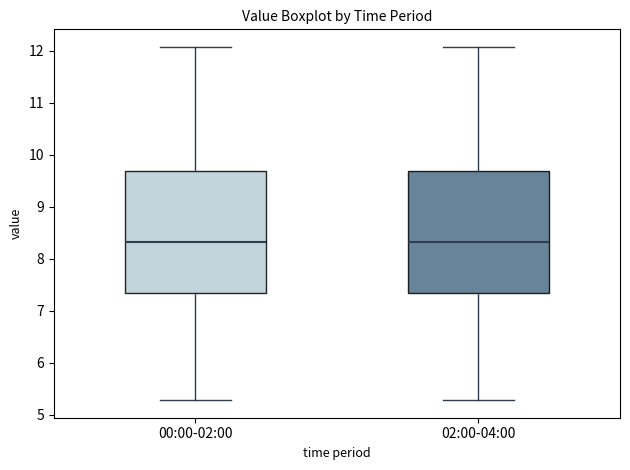

Where is the lower edge of the box for 00:00-02:00 on the y-axis? The values are not printed on the chart, so give them approximately, as read against the axis.

7.3